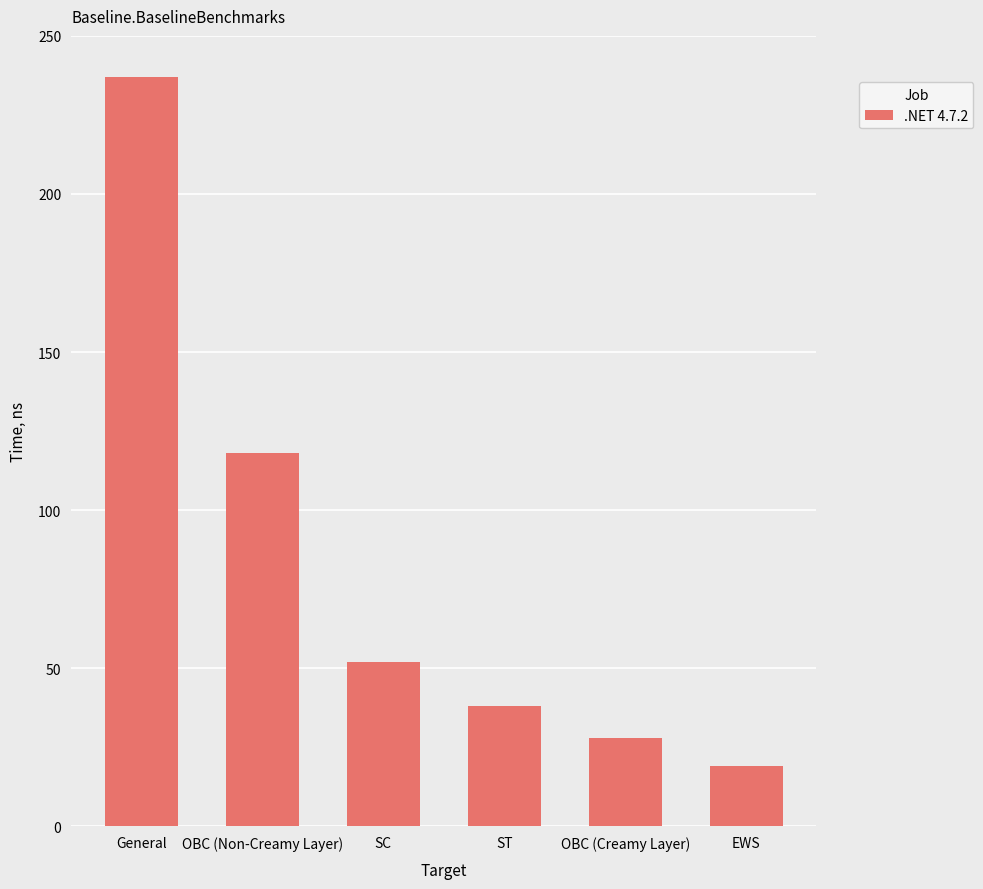

How many categories are shown in the chart?

6